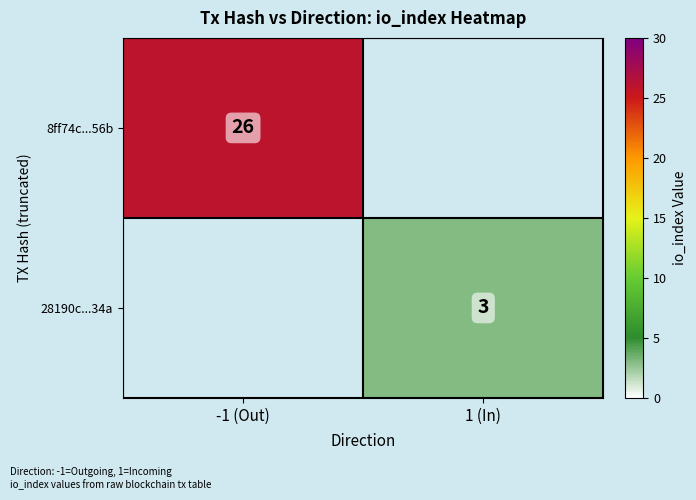

The 28190c...34a series shows 3 at 1 (In). True or false?

True